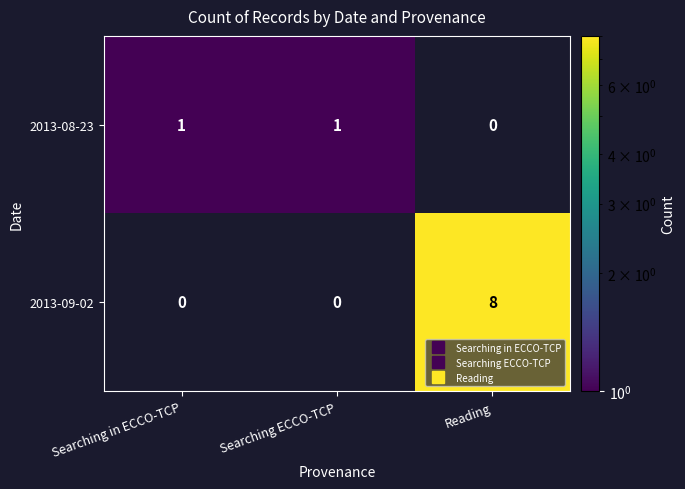

What is the maximum value for 2013-09-02?

8